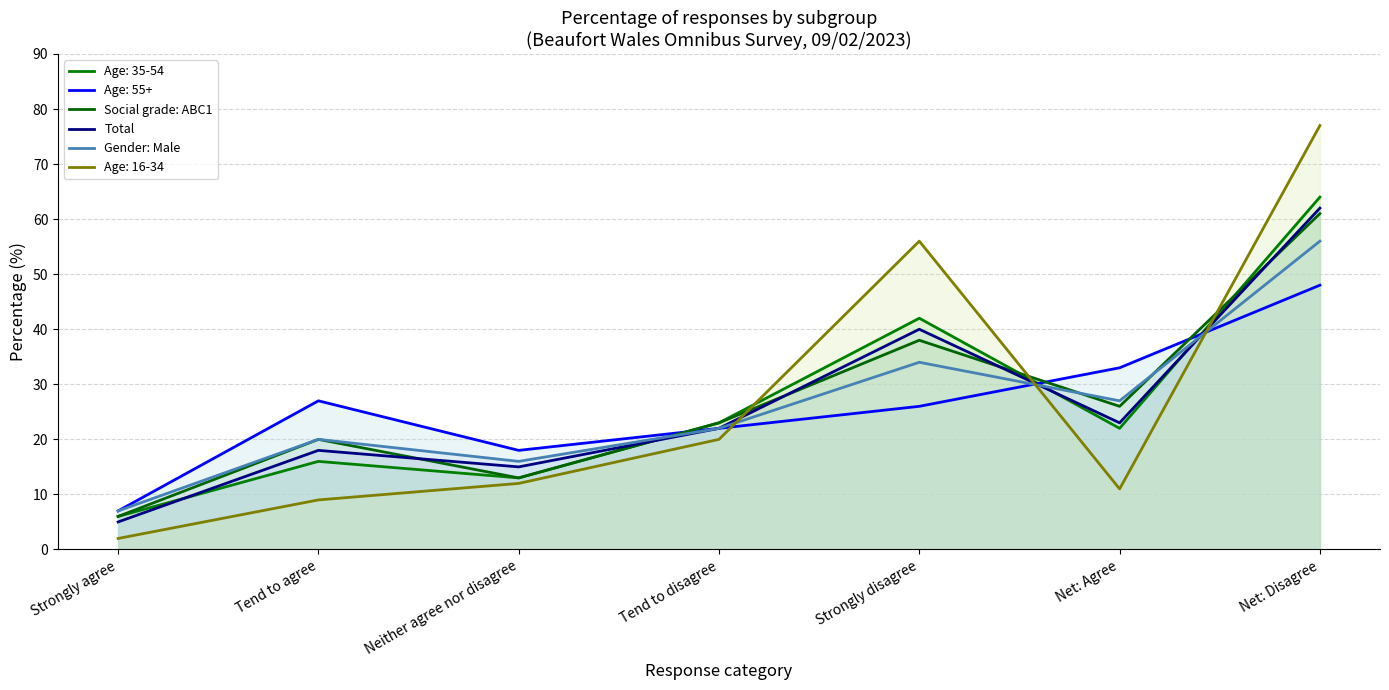

Where is the first local maximum for Gender: Male?

Tend to agree